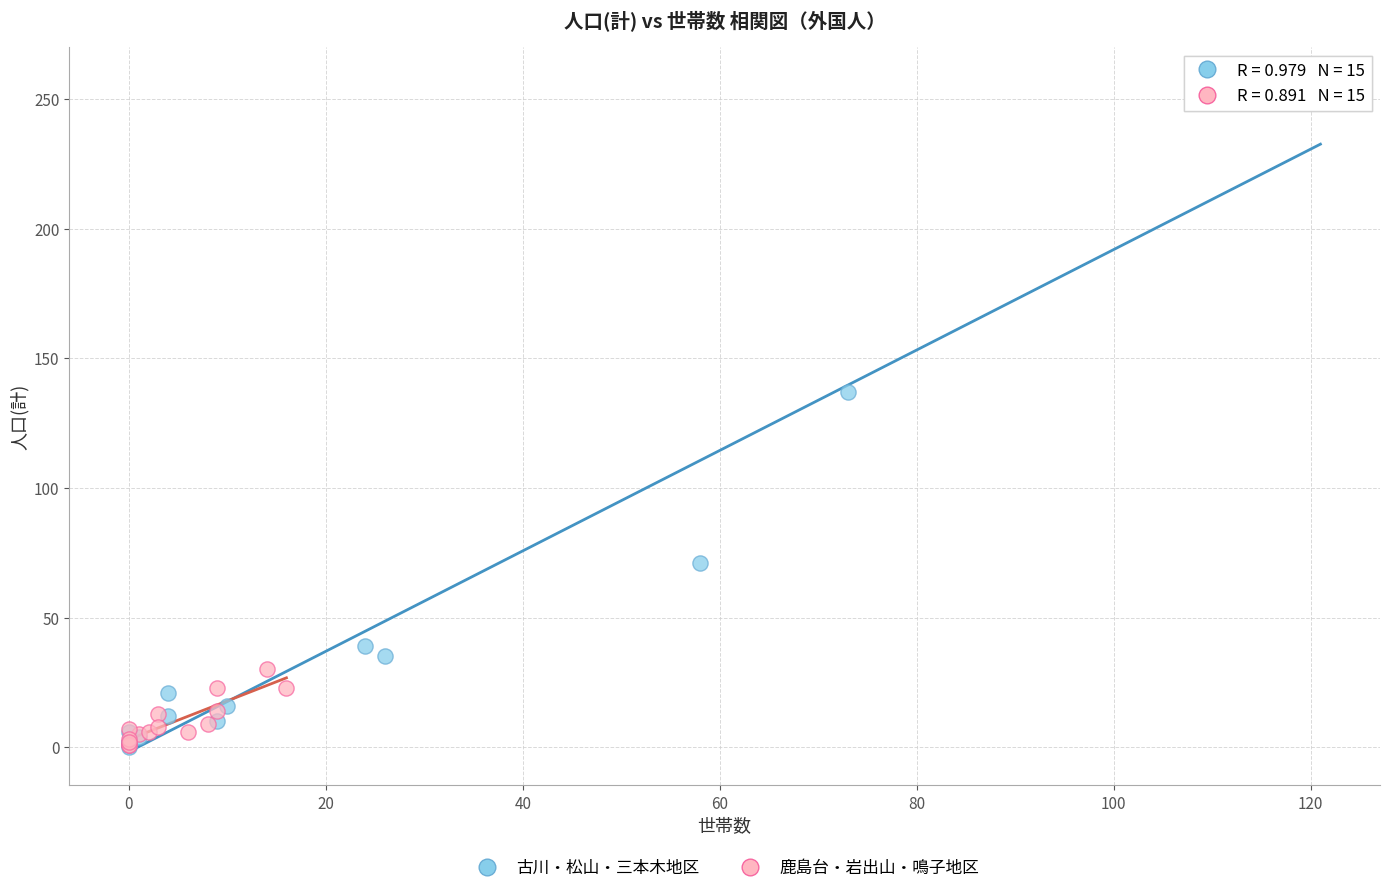

Which series has the largest Y range (max minus min)?

古川・松山・三本木地区